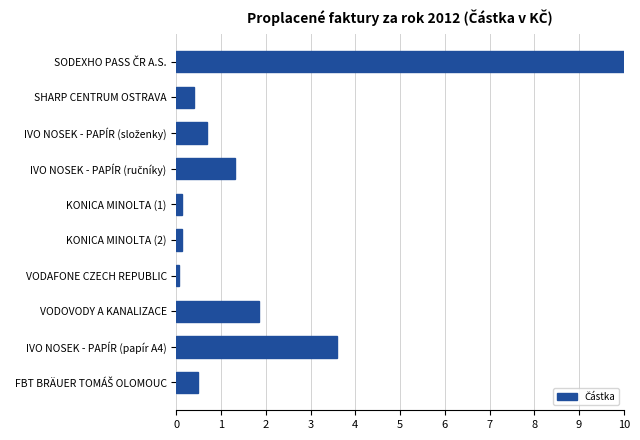

Which has a higher value, SHARP CENTRUM OSTRAVA or VODOVODY A KANALIZACE?

VODOVODY A KANALIZACE